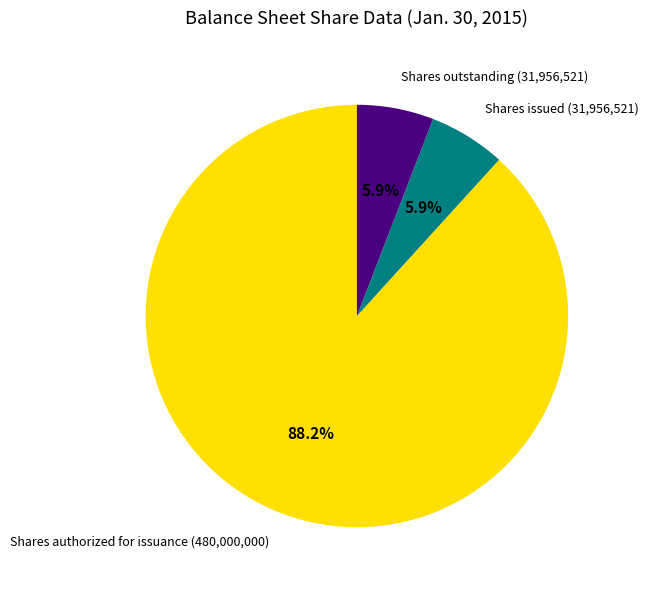

Is there a majority slice in this chart?

Yes